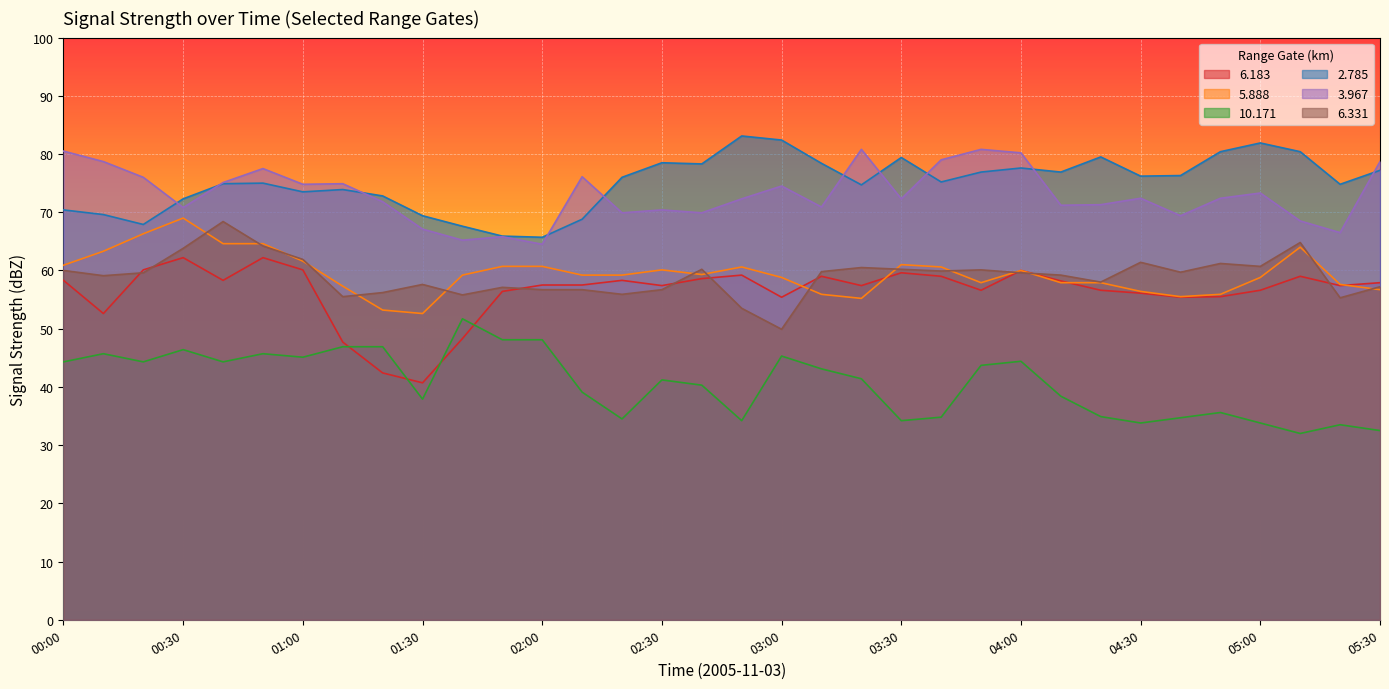

Which series has the widest spread of values?

6.183